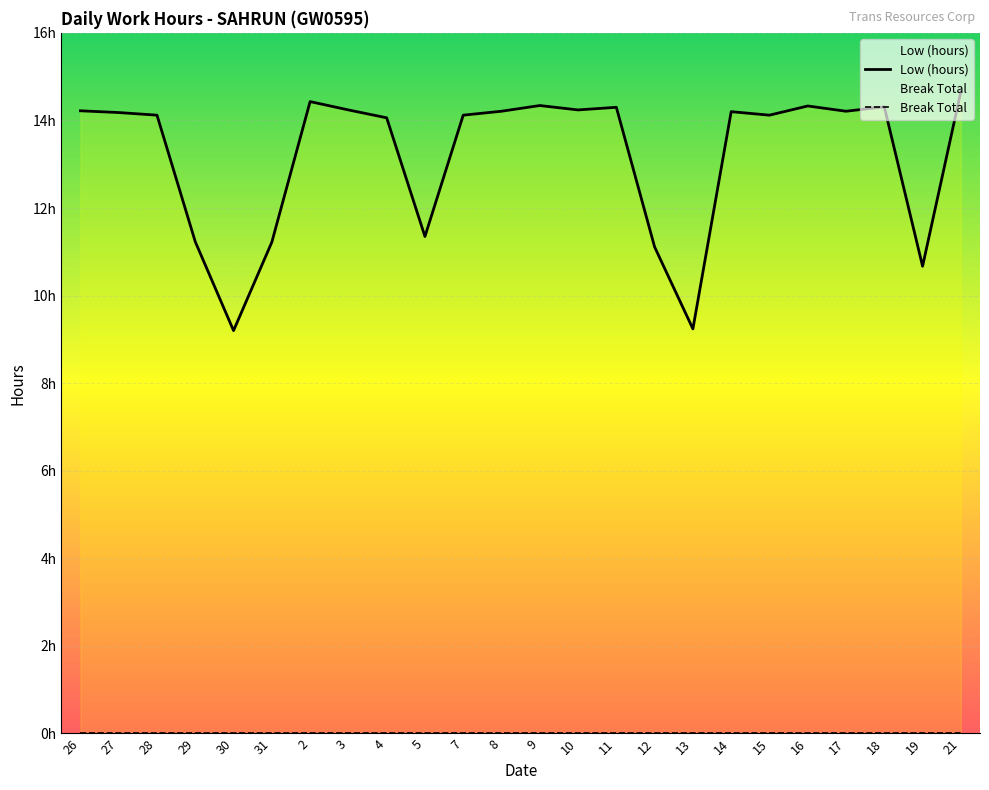

Is it true that the value at 17 is 20.2?

False